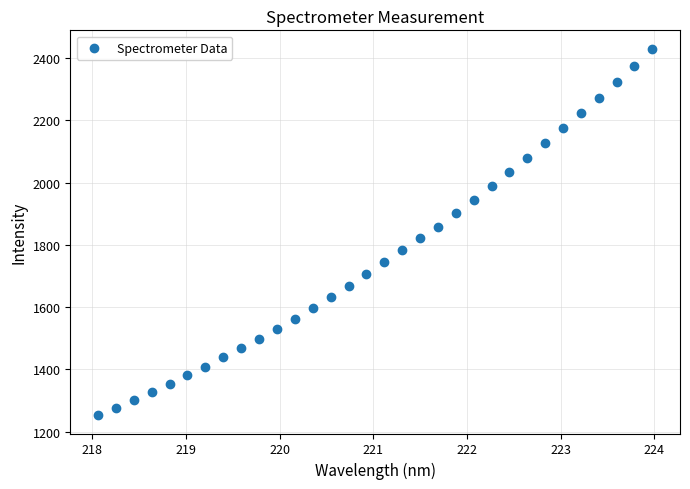

What is the range of X values (max minus min)?

5.9